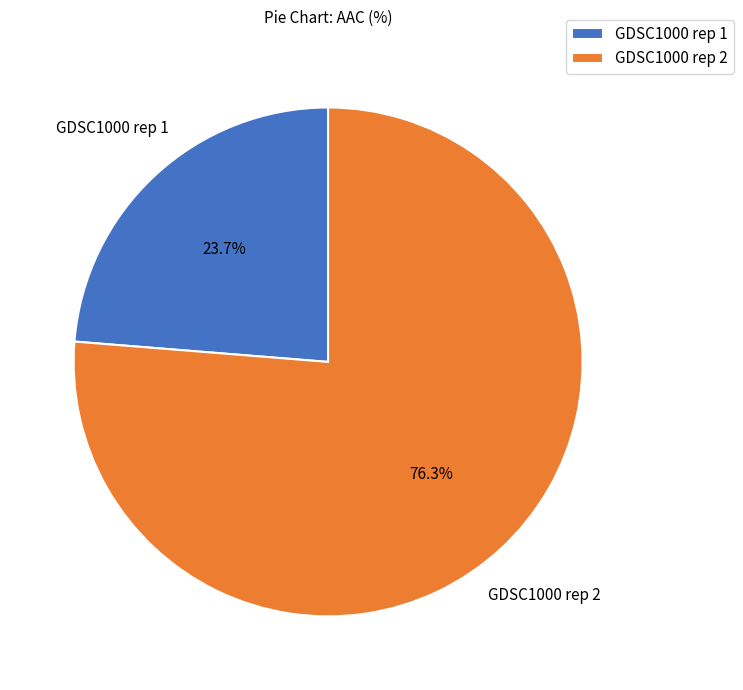

How many slices are in this pie chart?

2